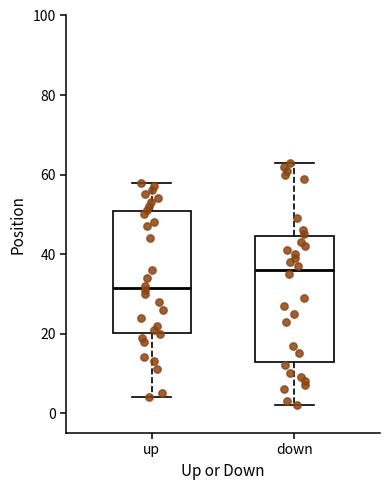

Reading left to right, transcribe this box plot: for each box, give where its median line is, the range the box spans, and where its two whiskers end, as read against the y-axis. The values are not printed on the chart, so give them approximately, as read against the axis.

up: median 32, box 20 to 50, whiskers 4 to 58
down: median 36, box 12 to 44, whiskers 2 to 64